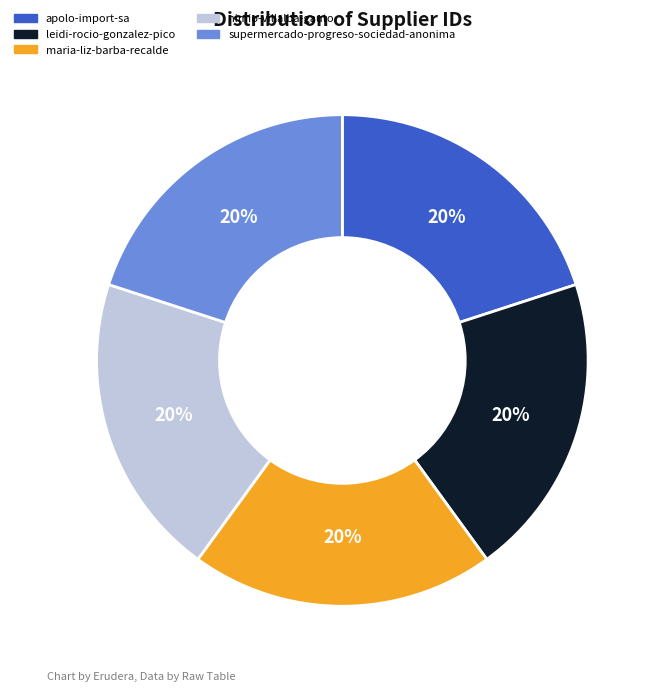

Count the number of slices in the pie.

5